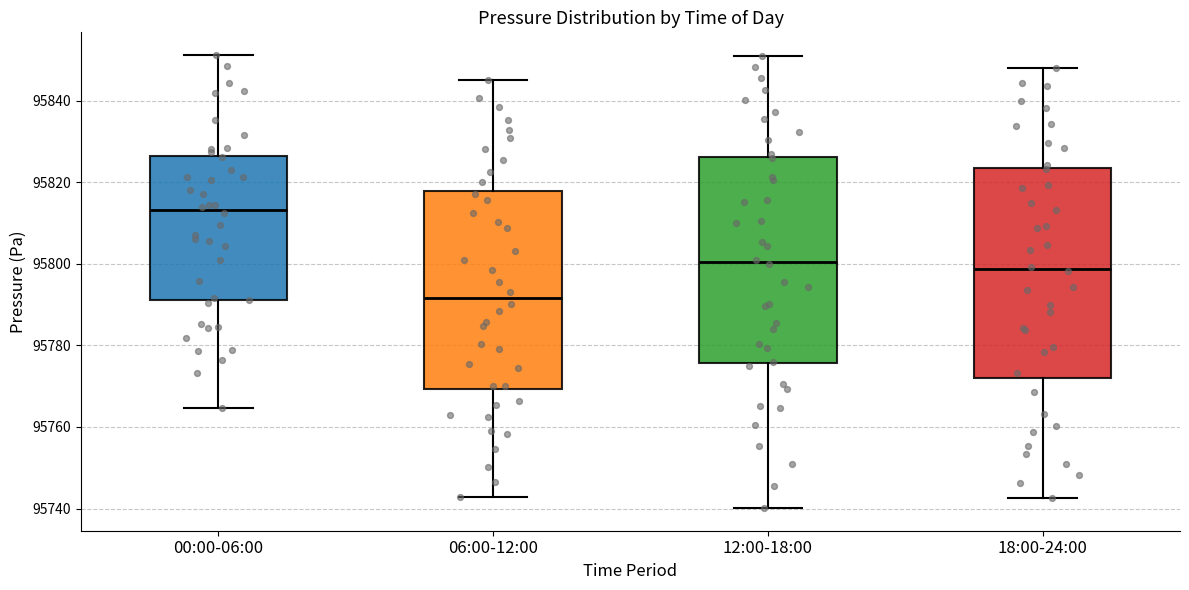

Which box's median line is the lowest?

06:00-12:00